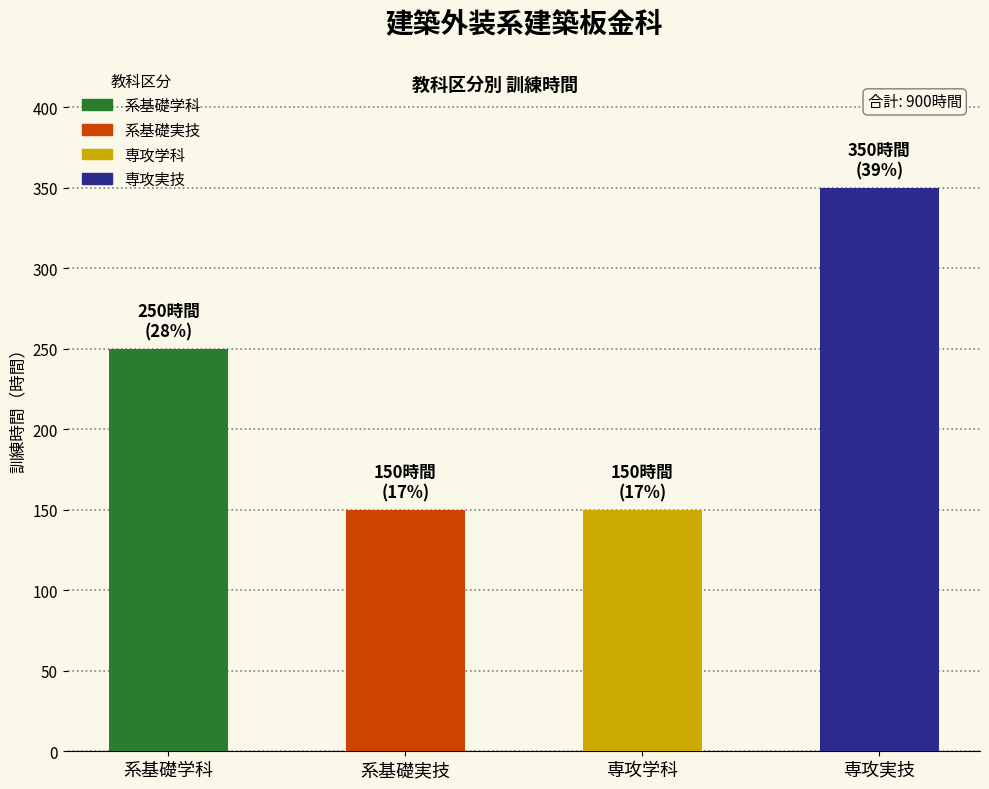

What is the smallest value displayed?

150